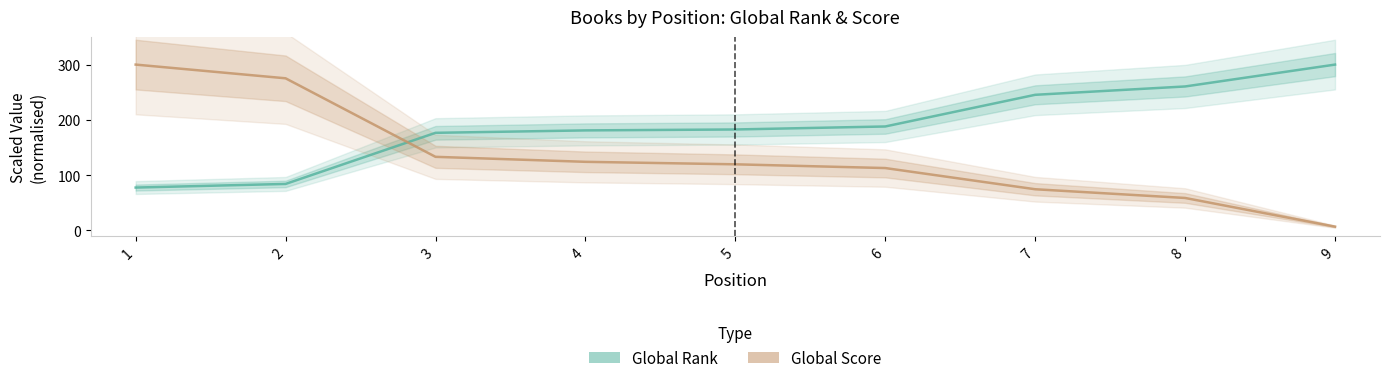

At how many categories does at least one series exceed 287?

2